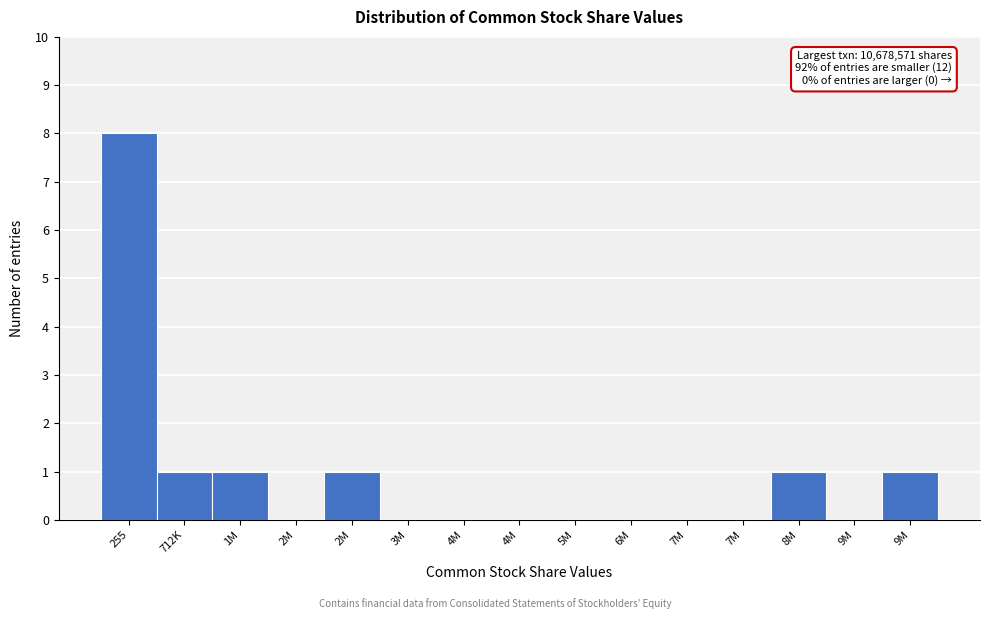

Count the number of categories in the chart.

15